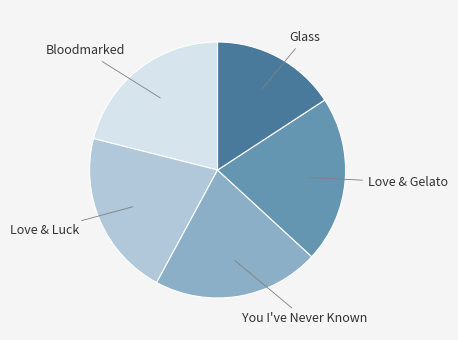

Do Glass and Bloodmarked together represent more than half of the pie?

No